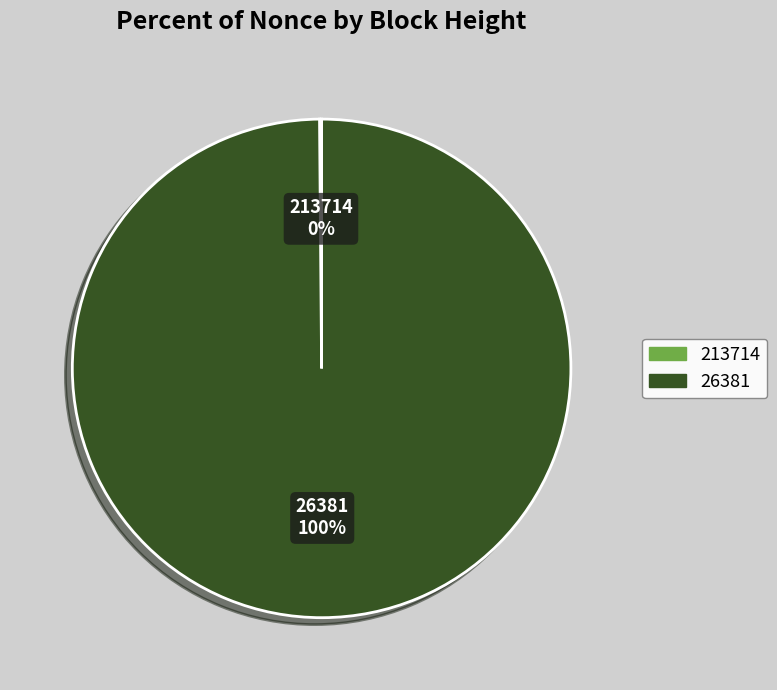

Which slice is the largest?

26381